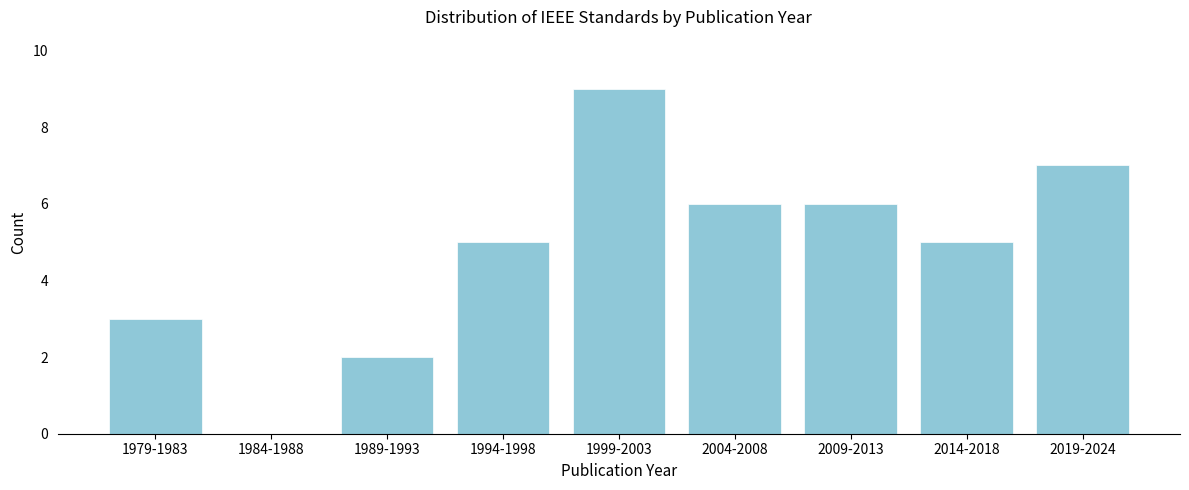

Reading right to left, what are all the values shown in this chart?

2019-2024=7	2014-2018=5	2009-2013=6	2004-2008=6	1999-2003=9	1994-1998=5	1989-1993=2	1984-1988=0	1979-1983=3